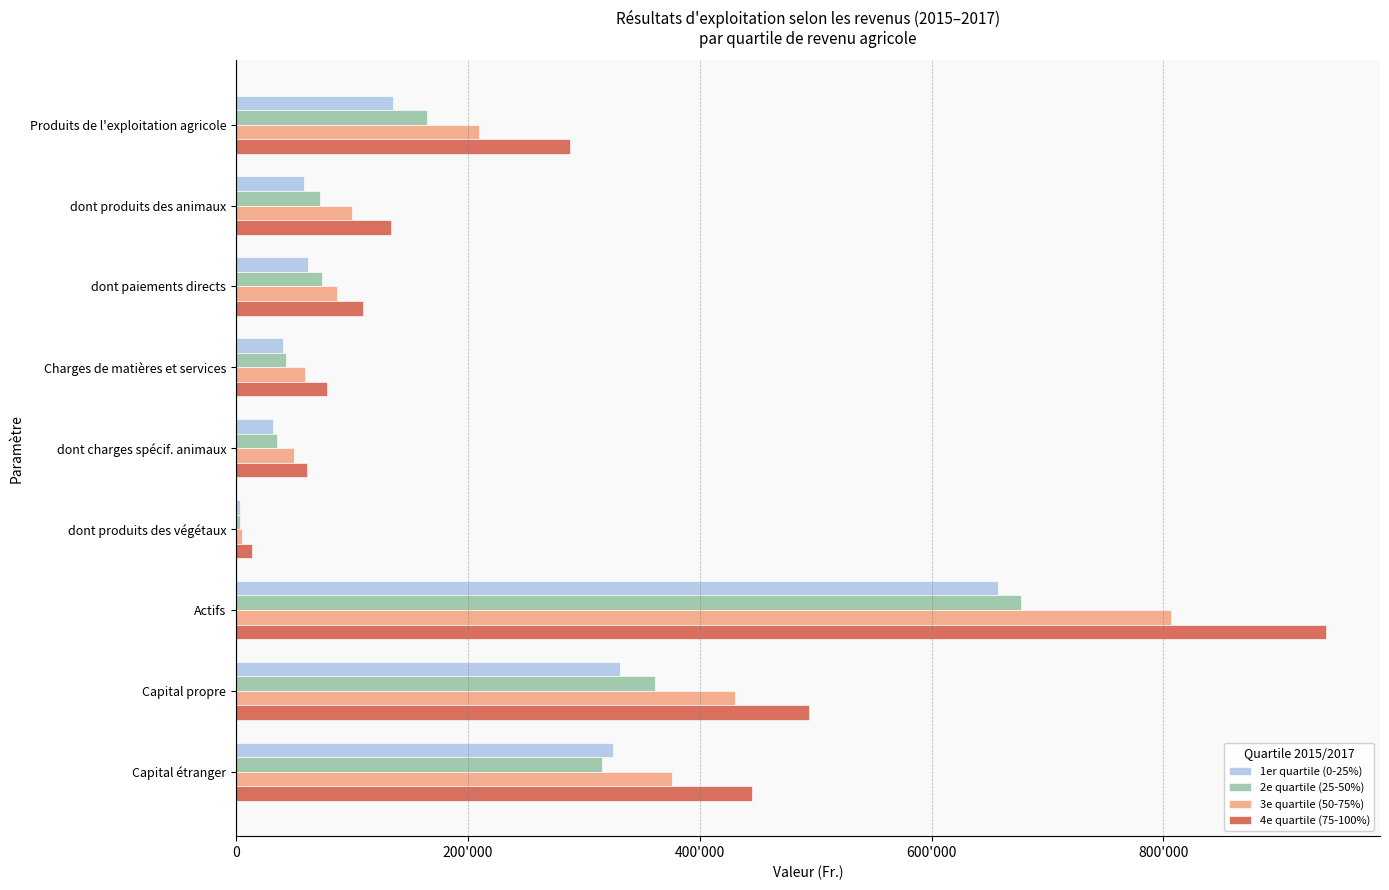

What are all the series names shown in the legend?

1er quartile (0-25%), 2e quartile (25-50%), 3e quartile (50-75%), 4e quartile (75-100%)